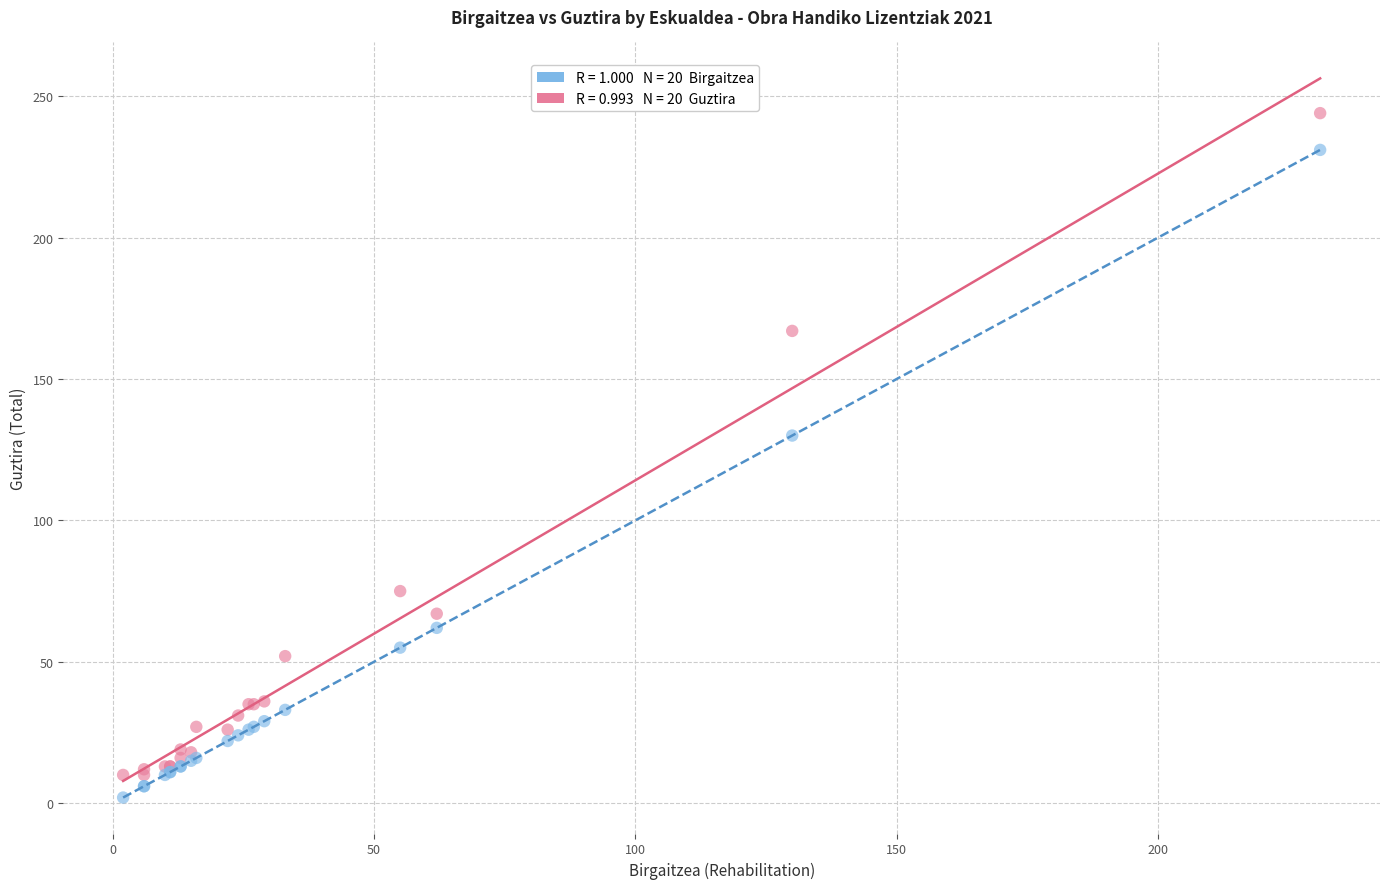

Across all series, what Y value is closest to 123?

130